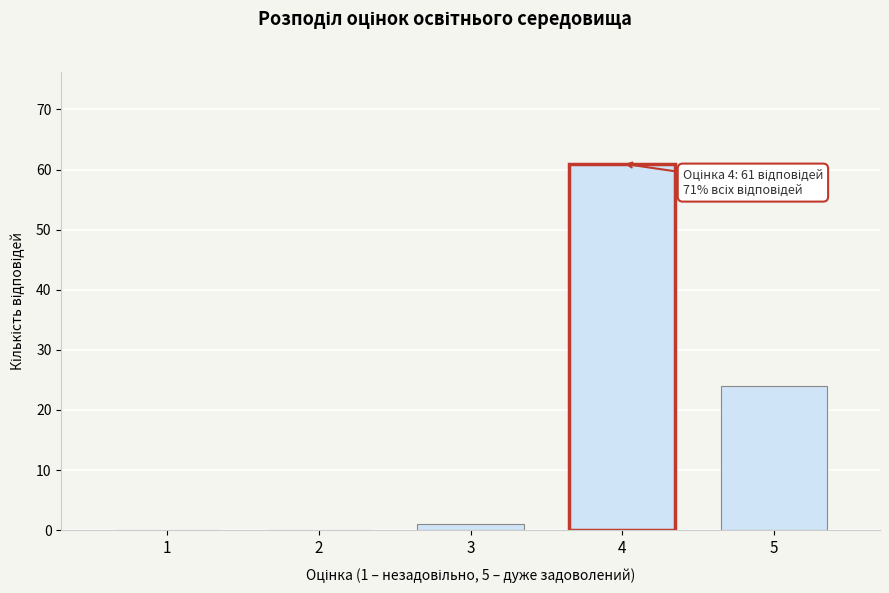

Reading left to right, what are all the values shown in this chart?

1=0	2=0	3=1	4=61	5=24